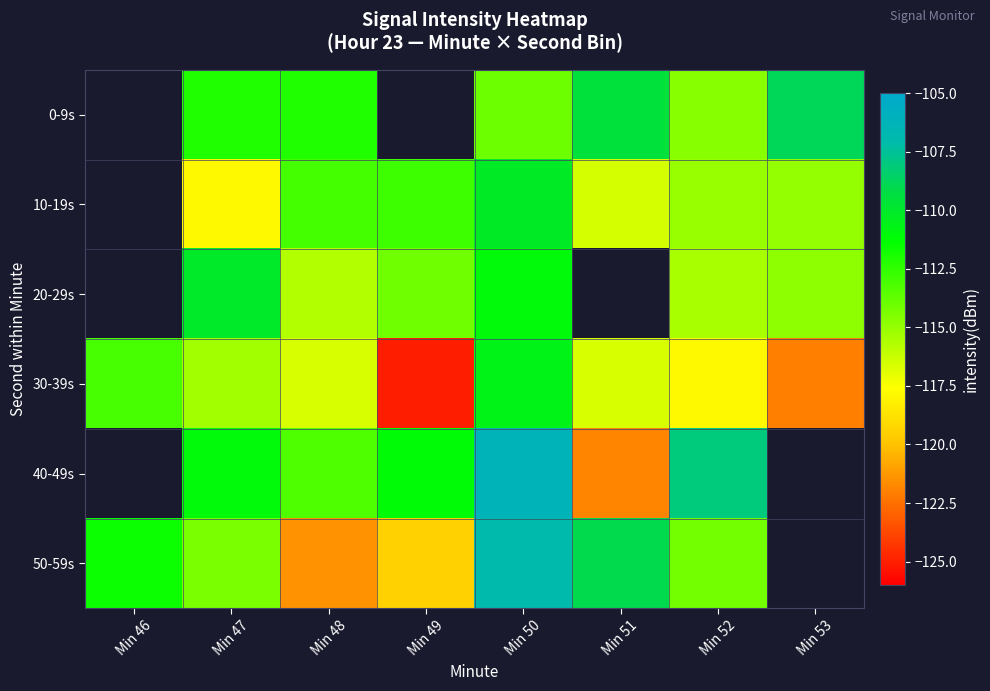

Which series has the widest spread of values?

50-59s